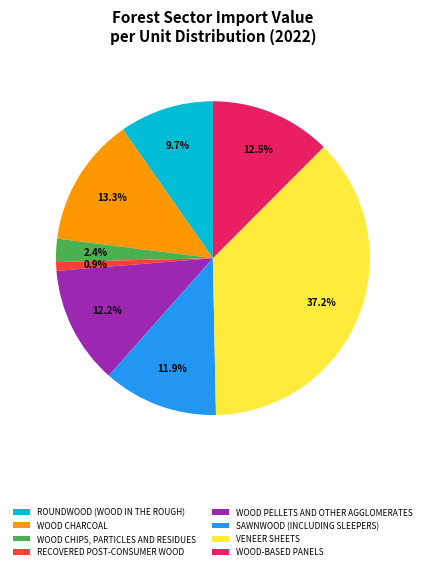

Which has a higher value, WOOD PELLETS AND OTHER AGGLOMERATES or ROUNDWOOD (WOOD IN THE ROUGH)?

WOOD PELLETS AND OTHER AGGLOMERATES